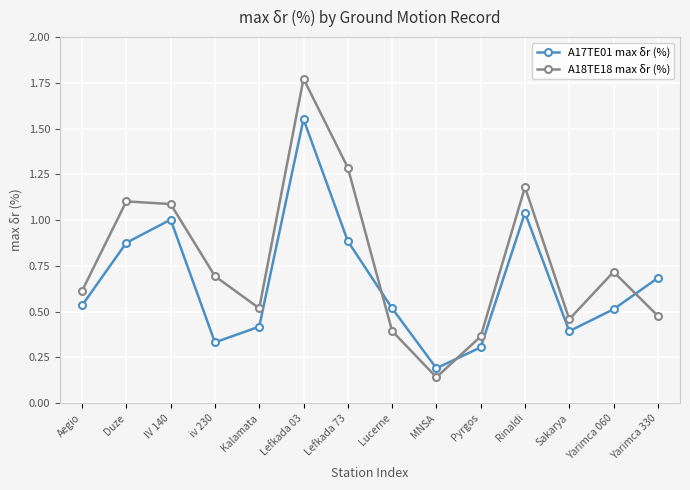

Which series has the largest range (max minus min)?

A18TE18 max δr (%)